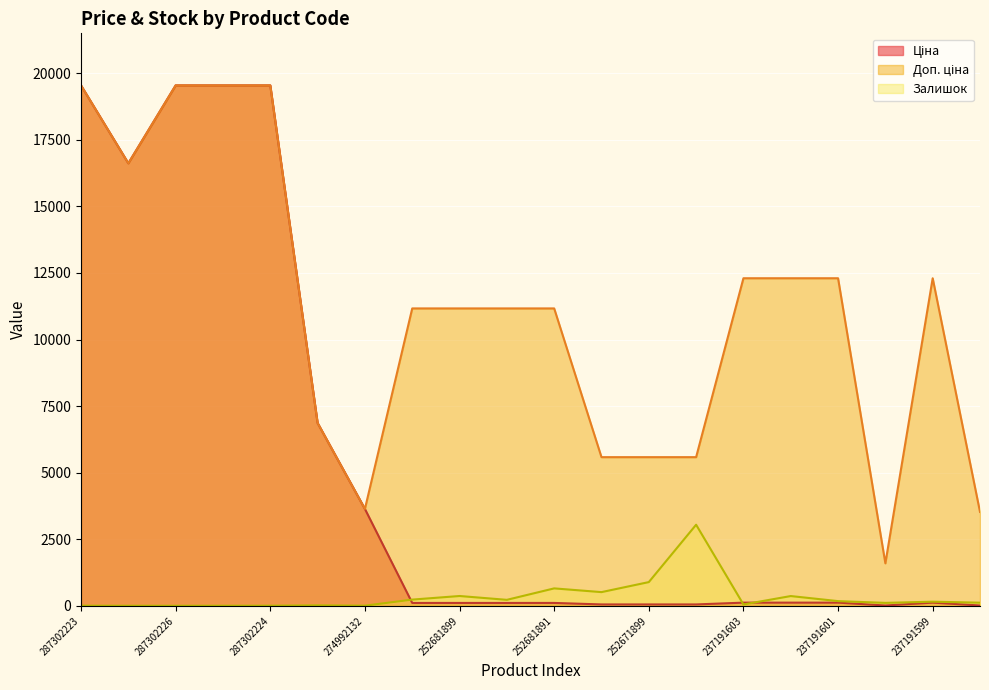

Does the chart display data point markers on the line(s)?

No